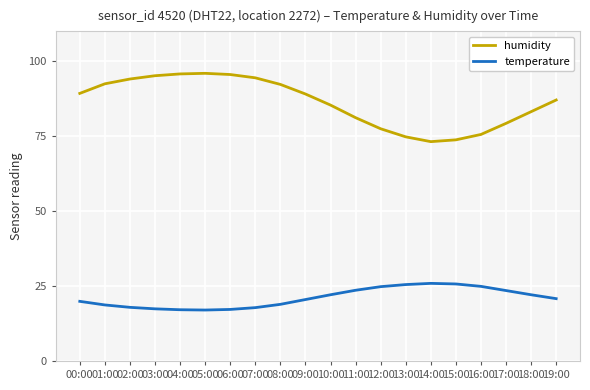

What is the minimum value shown in the chart?

17.0